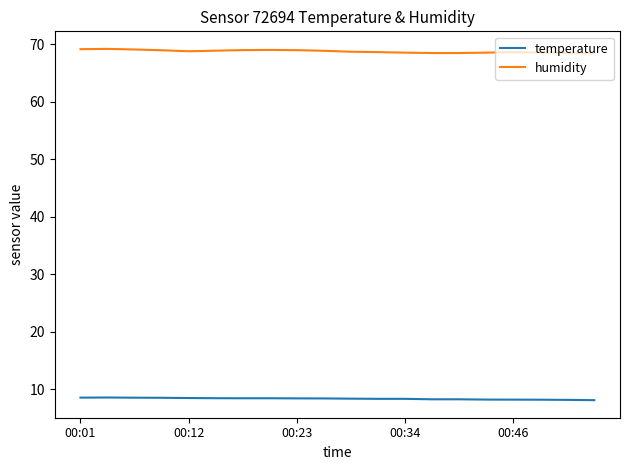

What are all the series names shown in the legend?

temperature, humidity